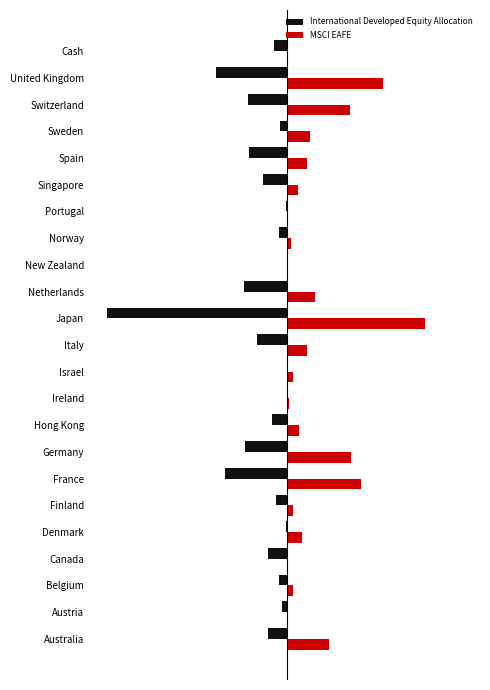

What are all the series names shown in the legend?

International Developed Equity Allocation, MSCI EAFE